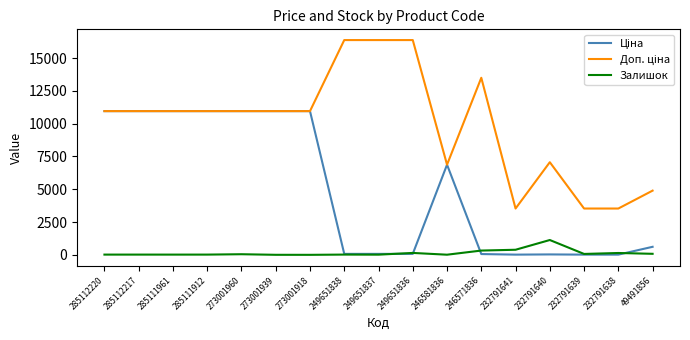

What is the greatest value displayed?

16366.5